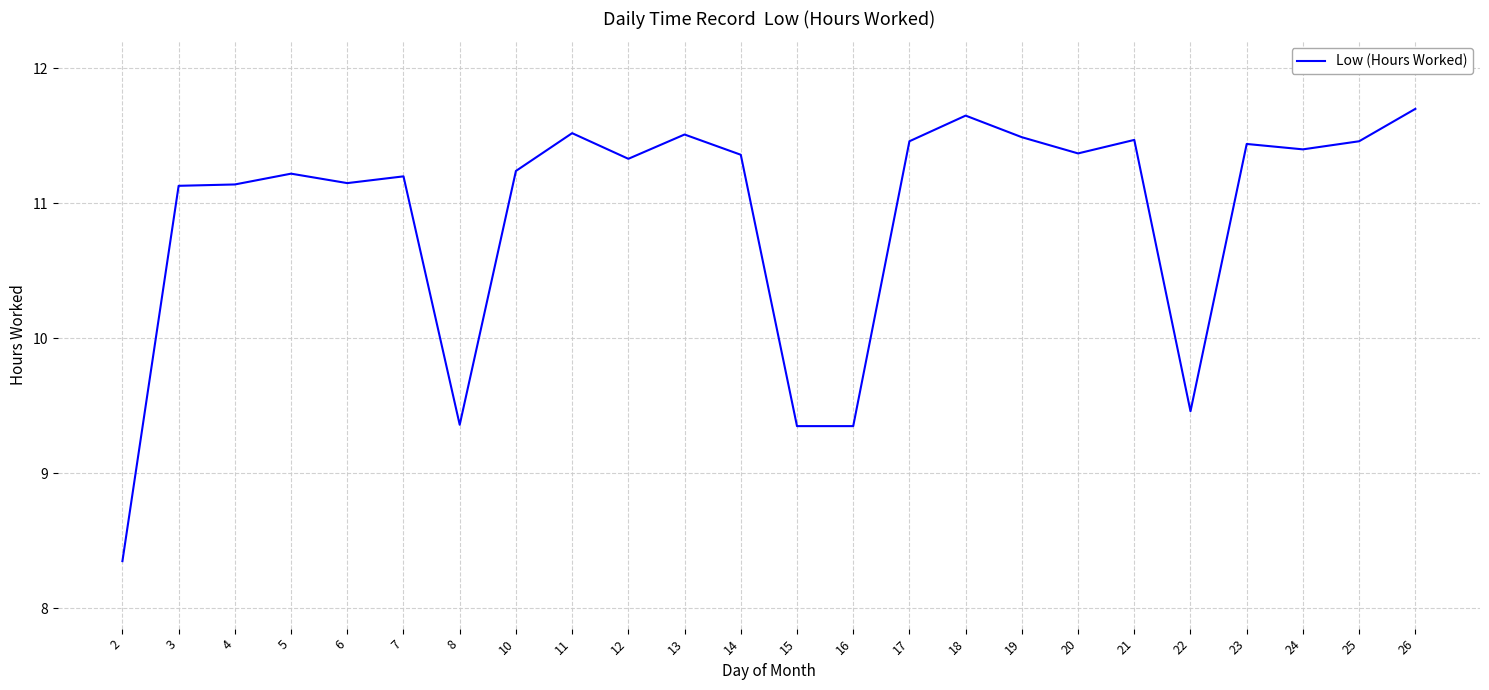

Between 4 and 17, which is larger?

17